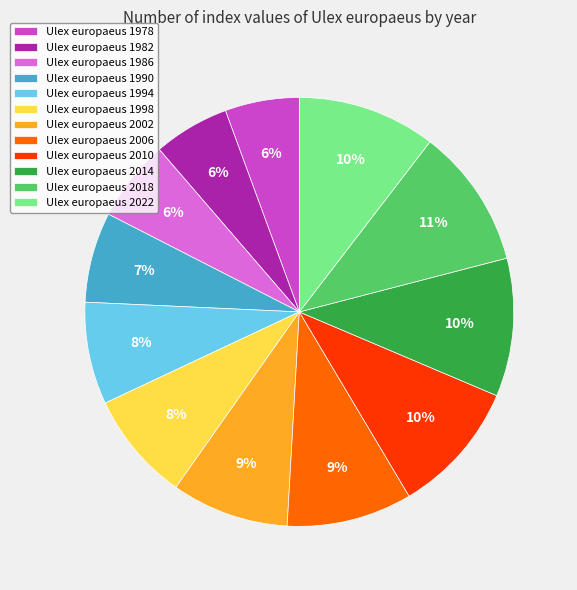

Combined, do Ulex europaeus 1978 and Ulex europaeus 2002 account for over 50%?

No